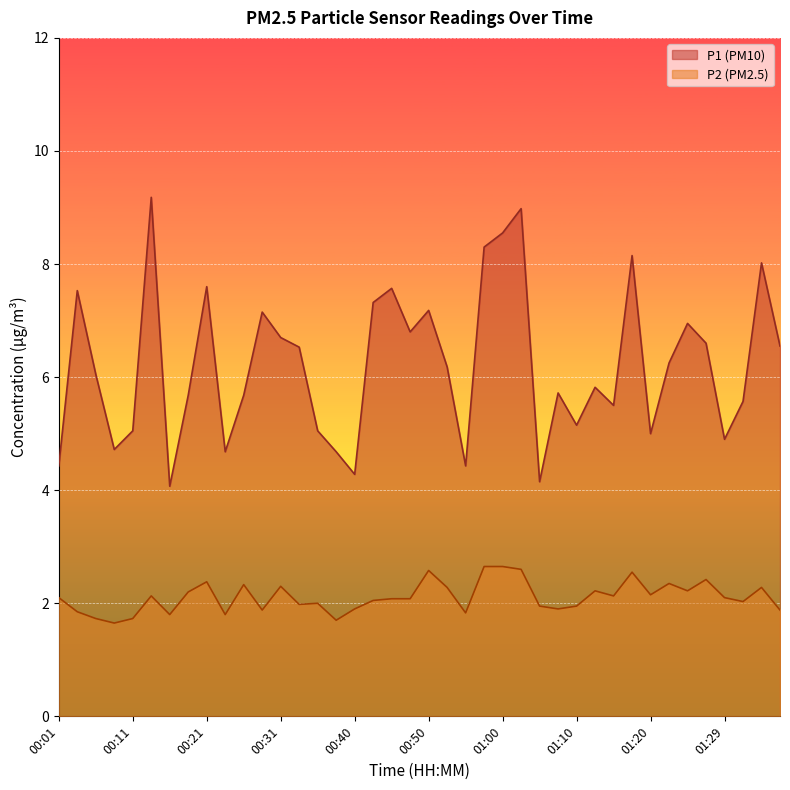

Reading right to left, extract all data points from this chart.

P1: 01:37=6.5	01:34=8.0	01:32=5.6	01:29=4.9	01:27=6.6	01:25=7.0	01:22=6.2	01:20=5.0	01:17=8.2	01:15=5.5	01:12=5.8	01:10=5.2	01:07=5.7	01:05=4.2	01:03=9.0	01:00=8.6	00:58=8.3	00:55=4.4	00:53=6.2	00:50=7.2	00:48=6.8	00:45=7.6	00:43=7.3	00:40=4.3	00:38=4.7	00:36=5.0	00:33=6.5	00:31=6.7	00:28=7.2	00:26=5.7	00:23=4.7	00:21=7.6	00:18=5.7	00:16=4.1	00:14=9.2	00:11=5.0	00:09=4.7	00:06=6.0	00:04=7.5	00:01=4.4
P2: 01:37=1.9	01:34=2.3	01:32=2.0	01:29=2.1	01:27=2.4	01:25=2.2	01:22=2.4	01:20=2.1	01:17=2.5	01:15=2.1	01:12=2.2	01:10=1.9	01:07=1.9	01:05=1.9	01:03=2.6	01:00=2.6	00:58=2.6	00:55=1.8	00:53=2.3	00:50=2.6	00:48=2.1	00:45=2.1	00:43=2.0	00:40=1.9	00:38=1.7	00:36=2.0	00:33=2.0	00:31=2.3	00:28=1.9	00:26=2.3	00:23=1.8	00:21=2.4	00:18=2.2	00:16=1.8	00:14=2.1	00:11=1.7	00:09=1.6	00:06=1.7	00:04=1.9	00:01=2.1